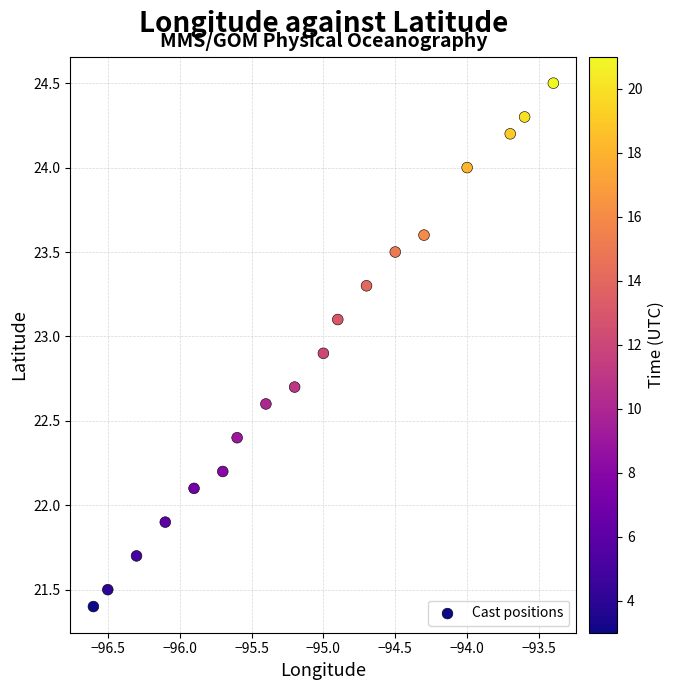

What is the range of X values (max minus min)?

3.2